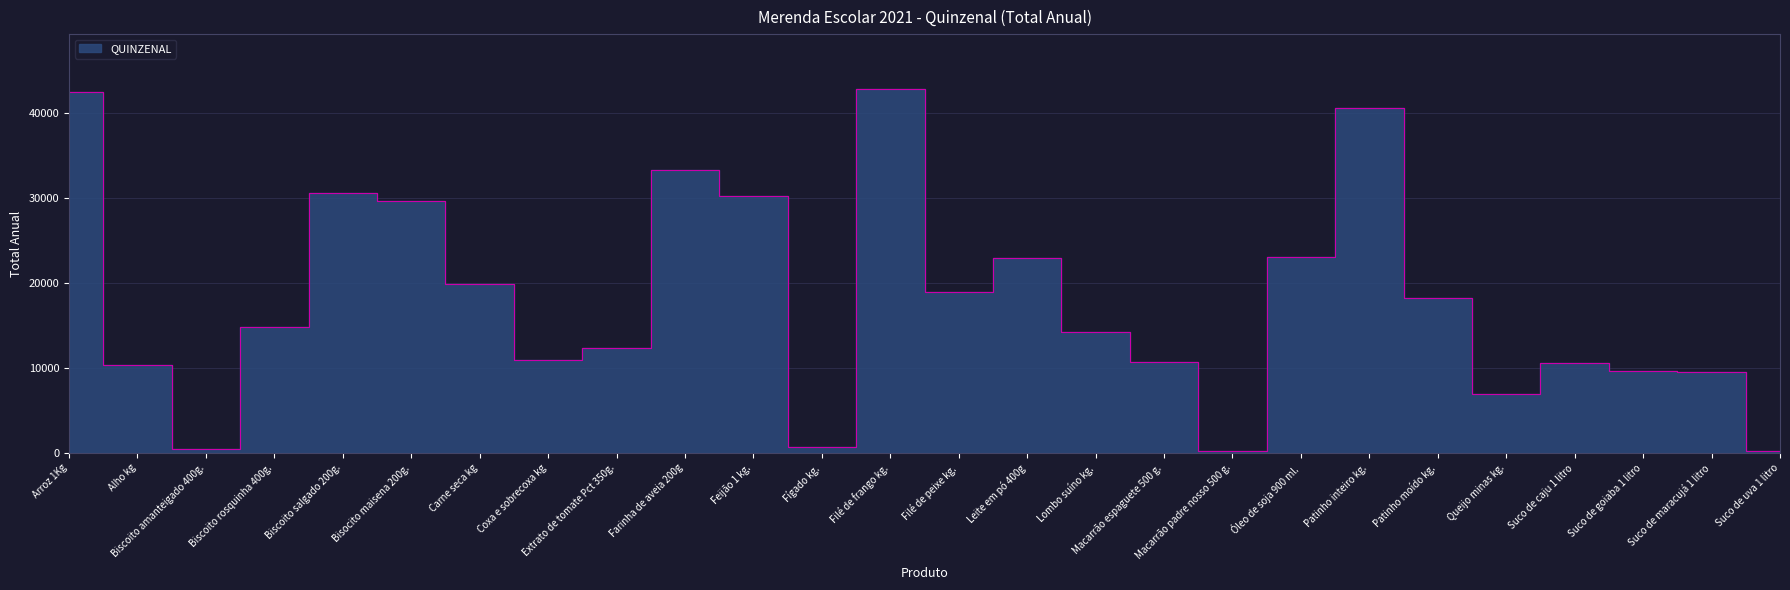

Reading right to left, transcribe all the data shown in this chart.

Suco de uva 1 litro=268	Suco de maracujá 1 litro=9525	Suco de goiaba 1 litro=9617	Suco de caju 1 litro=10525	Queijo minas kg.=6913	Patinho moído kg.=18260	Patinho inteiro kg.=40588	Óleo de soja 900 ml.=22998	Macarrão padre nosso 500 g.=249	Macarrão espaguete 500 g.=10635	Lombo suíno kg.=14194	Leite em pó 400g=22917	Filé de peixe kg.=18907	Filé de frango kg.=42798	Fígado kg.=687	Feijão 1 kg.=30231	Farinha de aveia 200g=33285	Extrato de tomate Pct 350g.=12296	Coxa e sobrecoxa kg=10944	Carne seca kg=19798	Bisocito maisena 200g.=29660	Biscoito salgado 200g.=30592	Biscoito rosquinha 400g.=14830	Biscoito amanteigado 400g.=428	Alho kg=10320	Arroz 1Kg=42462